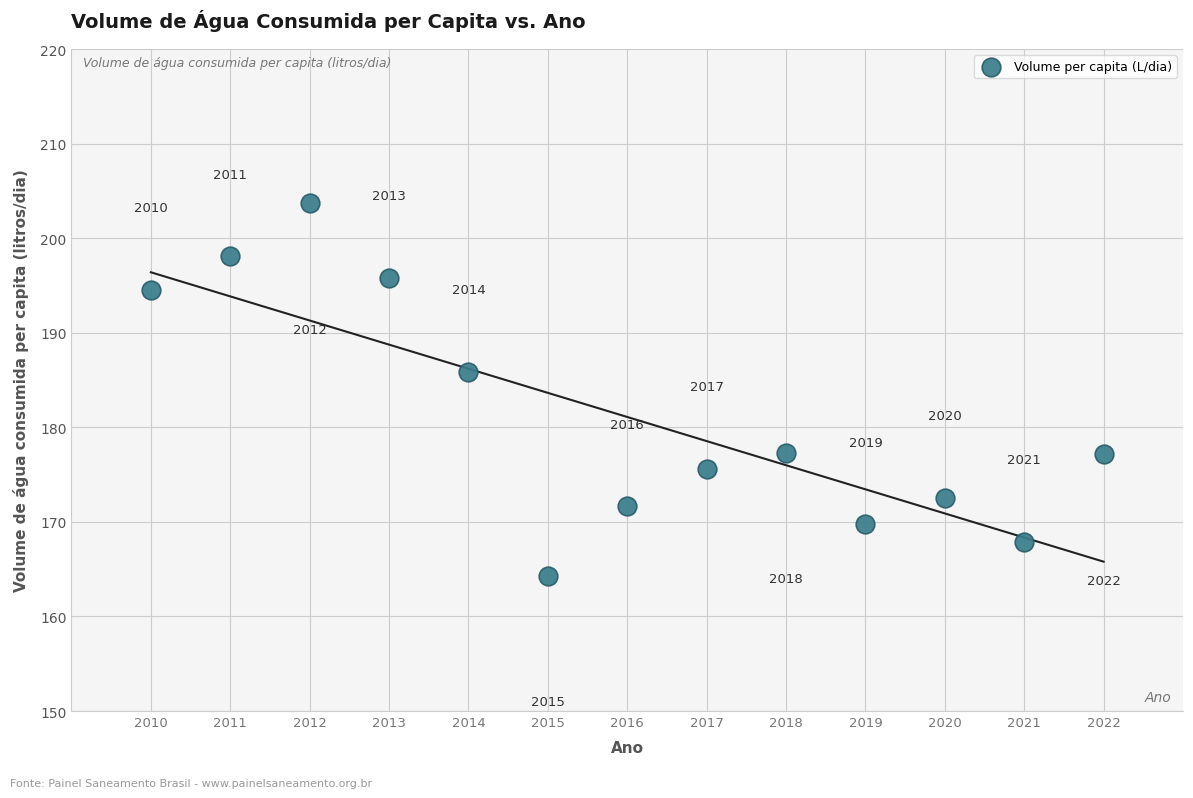

What is the range of Y values (max minus min)?

39.4